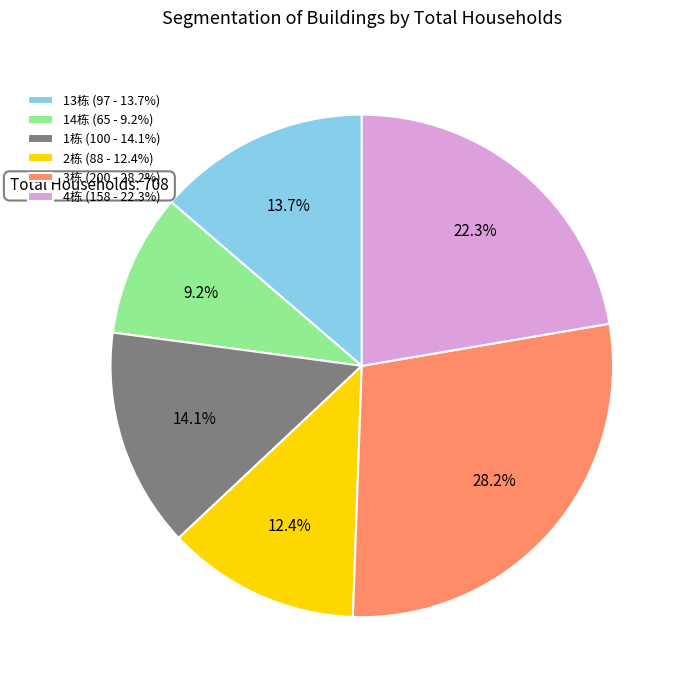

To the nearest percent, what is the difference between the largest and smallest slice percentages?

19%